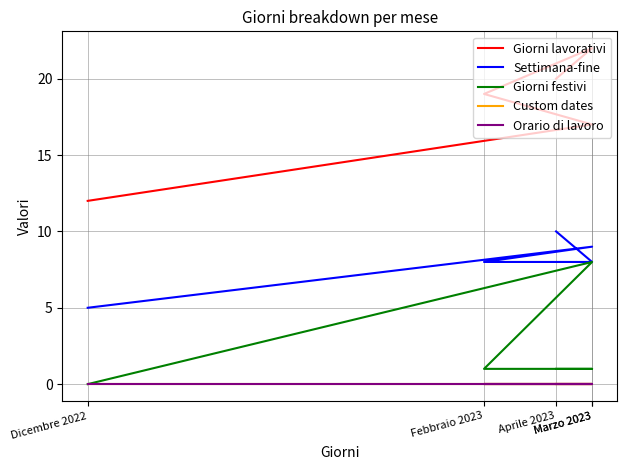

Where does the Giorni festivi series first go above 1?

Marzo 2023